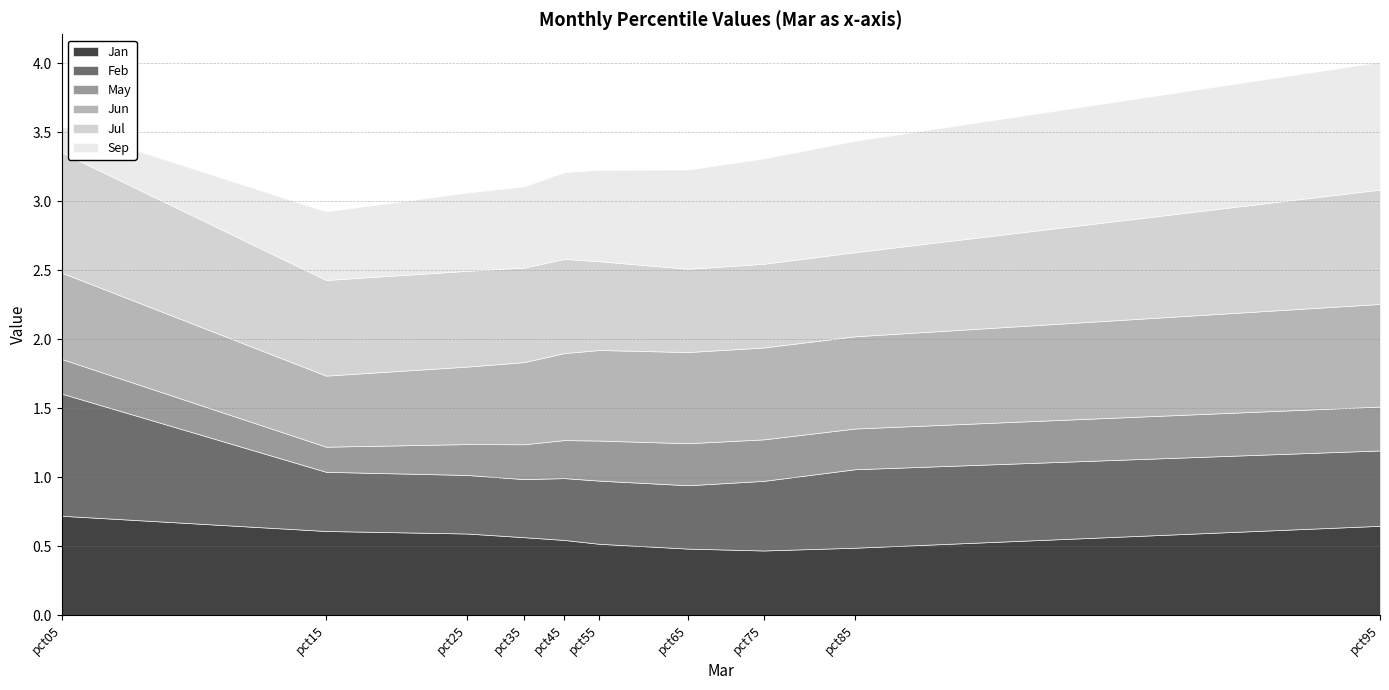

Where is the first local minimum for May?

pct15